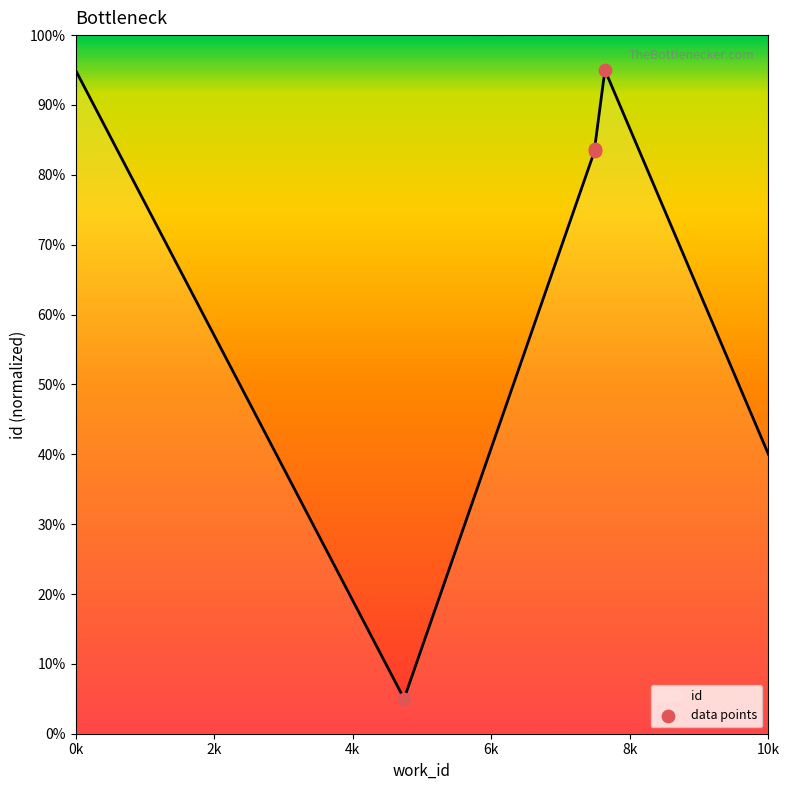

What is the minimum value for id?

5.1